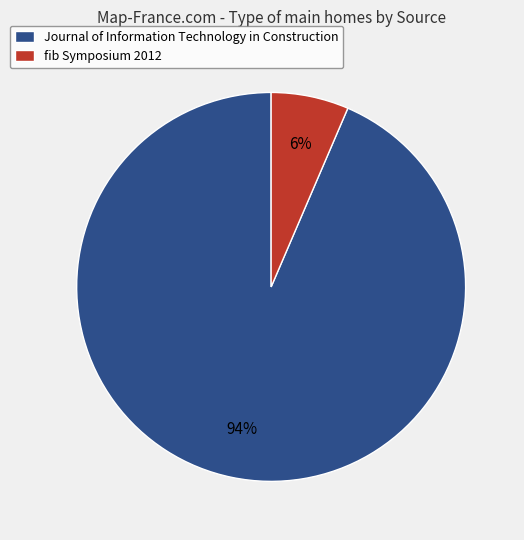

Is the sum of Journal of Information Technology in Construction and fib Symposium 2012 greater than half?

Yes